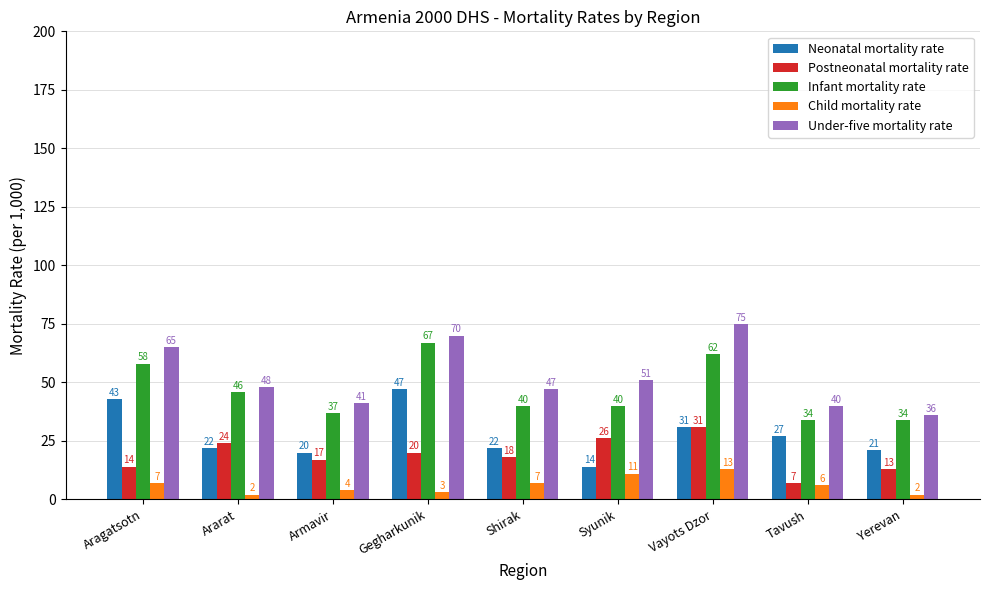

What is the difference between the second highest and second lowest values in the Neonatal mortality rate series?

23